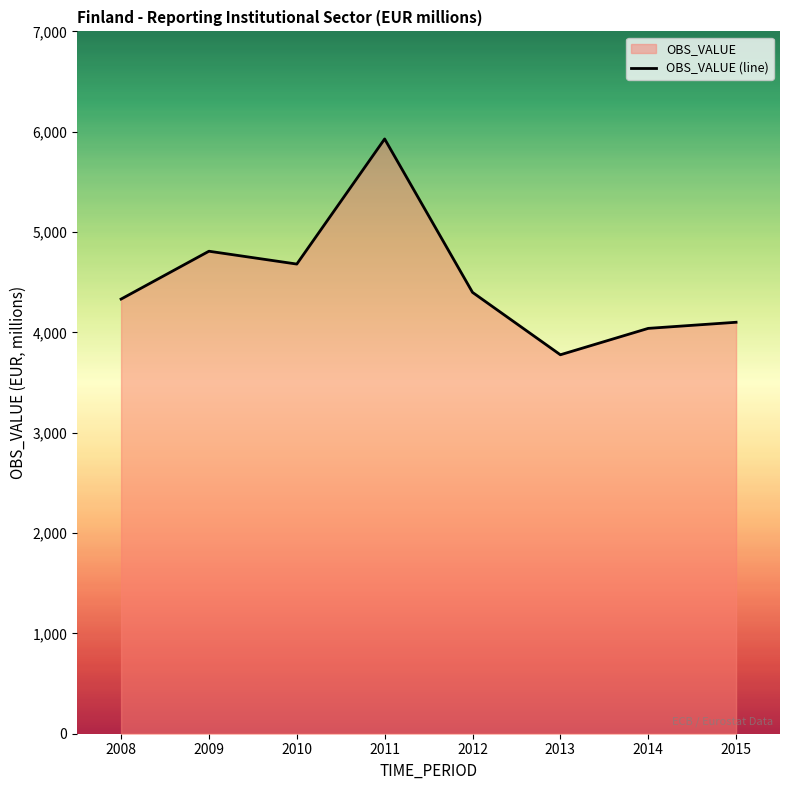

Approximately how many times larger is the value at 2010 compared to 2008?

1.1